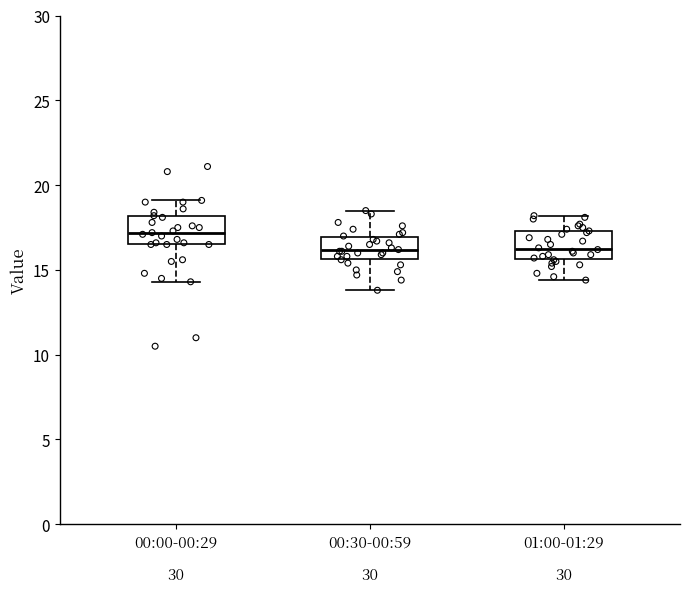

Reading left to right, read every box against the y-axis: the position of its median line, the range the box covers, and the ends of its whiskers. The values are not printed on the chart, so give them approximately, as read against the axis.

00:00-00:29: median 17.0, box 16.5 to 18.0, whiskers 14.5 to 19.0
00:30-00:59: median 16.0, box 15.5 to 17.0, whiskers 14.0 to 18.5
01:00-01:29: median 16.5, box 15.5 to 17.5, whiskers 14.5 to 18.0